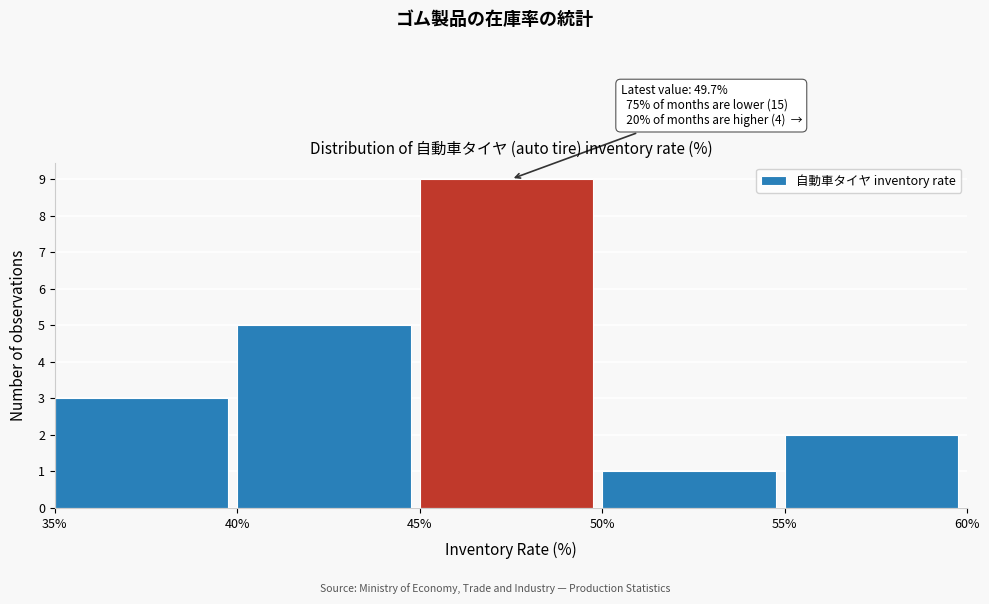

Over which range of the x-axis is the bar tallest?

45% to 50%